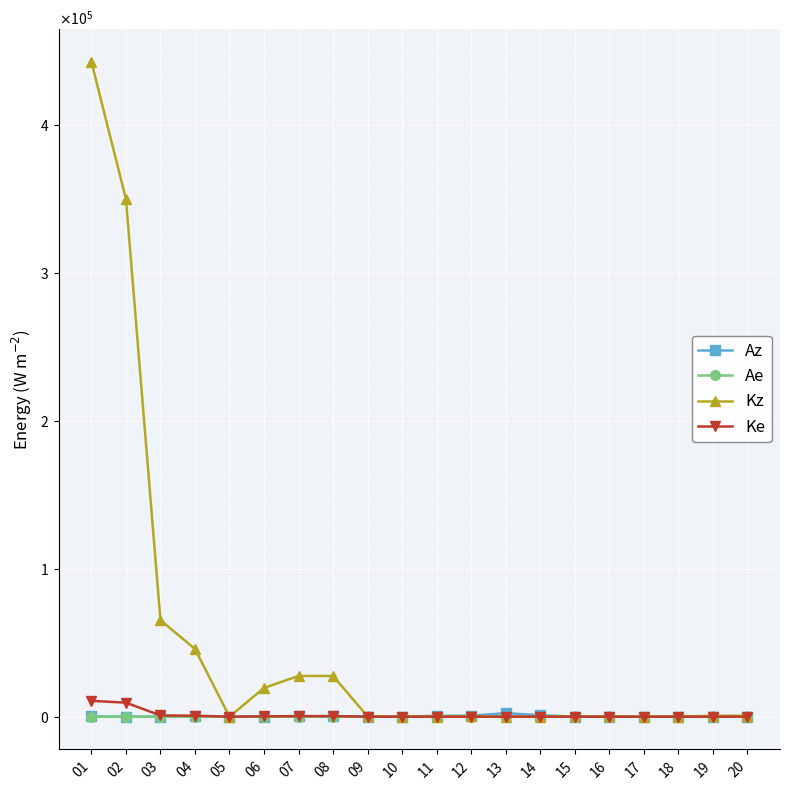

What is the difference between the second highest and minimum values in the Az series?

946